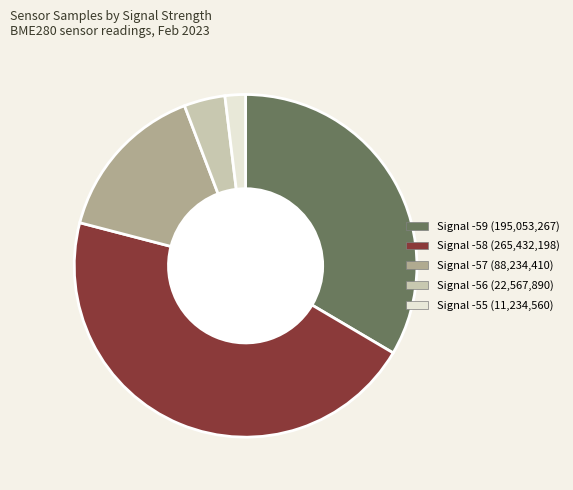

Does any single category account for the majority?

No